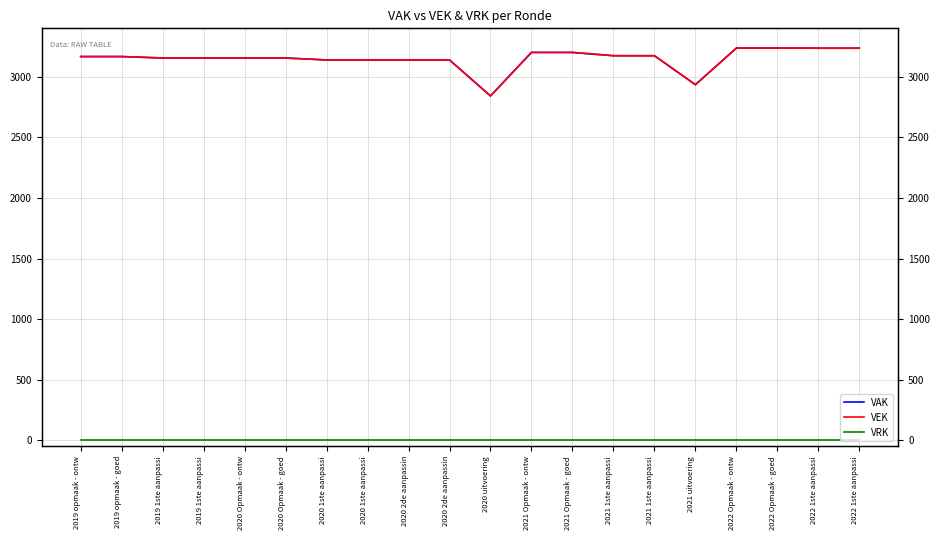

Where is VRK nearest to the value 0?

2019 opmaak - ontw